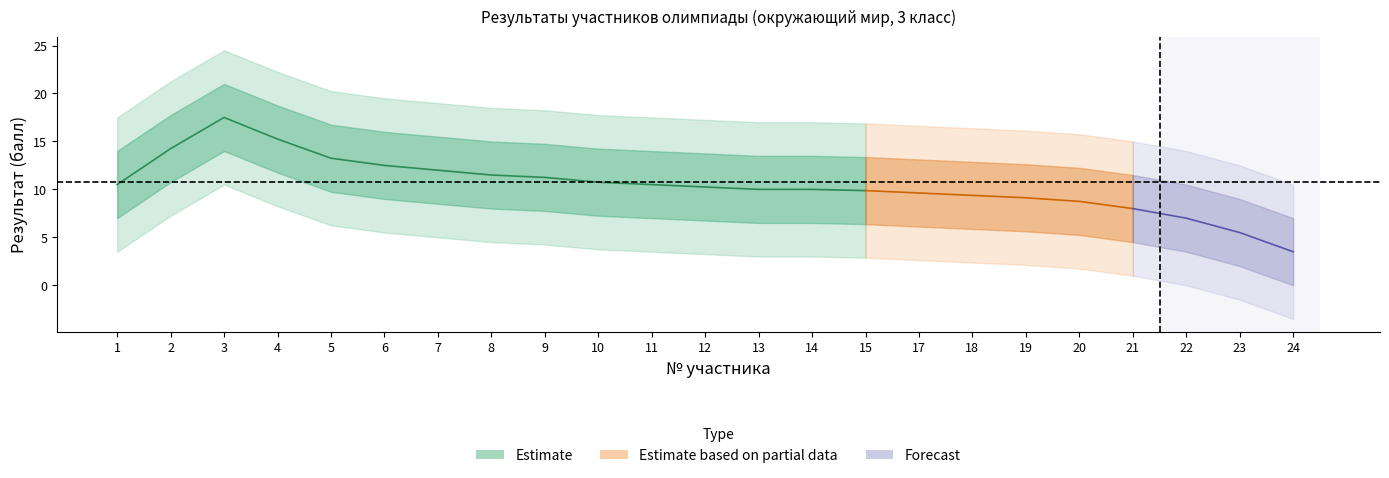

Where does the data first go above 10?

1